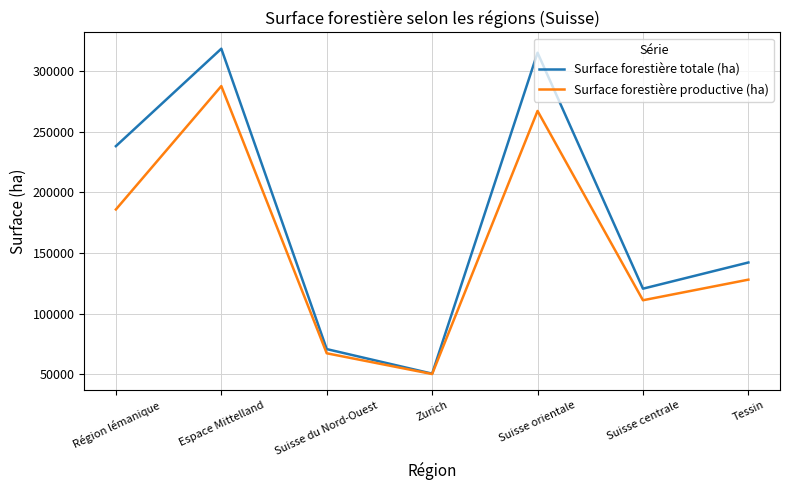

What are all the series names shown in the legend?

Surface forestière totale (ha), Surface forestière productive (ha)